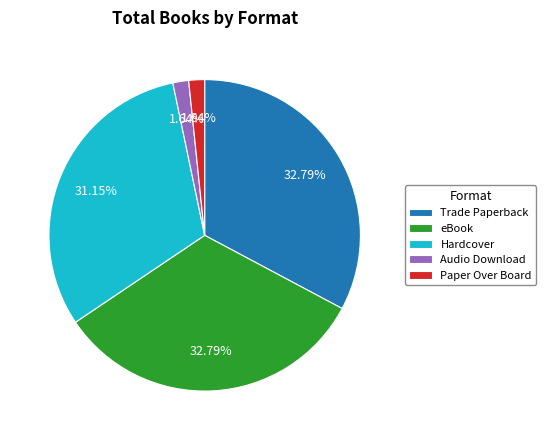

To the nearest percent, what portion does Hardcover represent?

31%